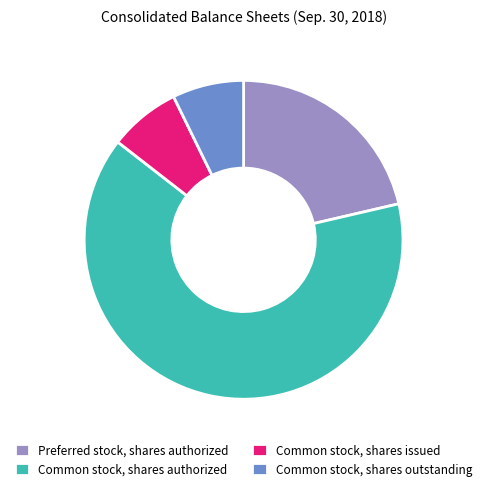

Is the sum of Preferred stock, shares authorized and Common stock, shares issued greater than half?

No